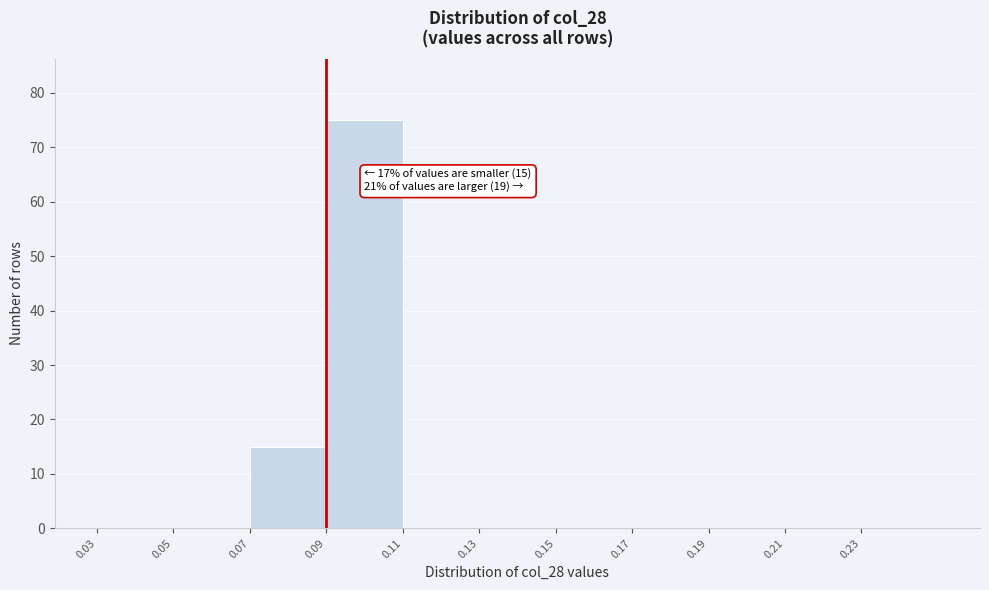

Over which range of the x-axis is the bar tallest?

0.09 to 0.11